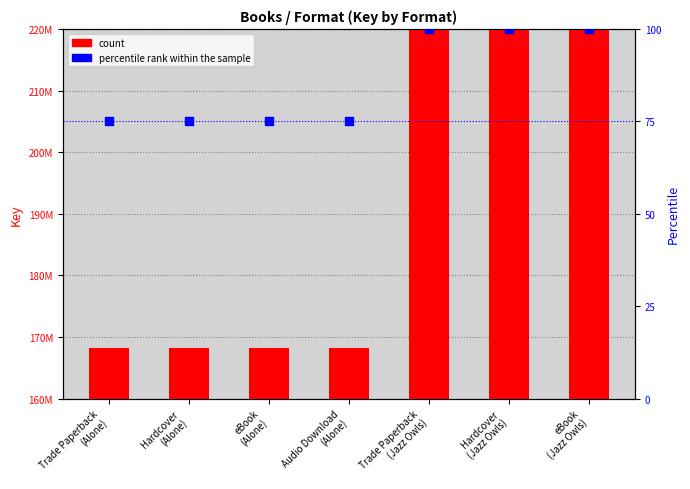

Which series has the largest Y range (max minus min)?

count